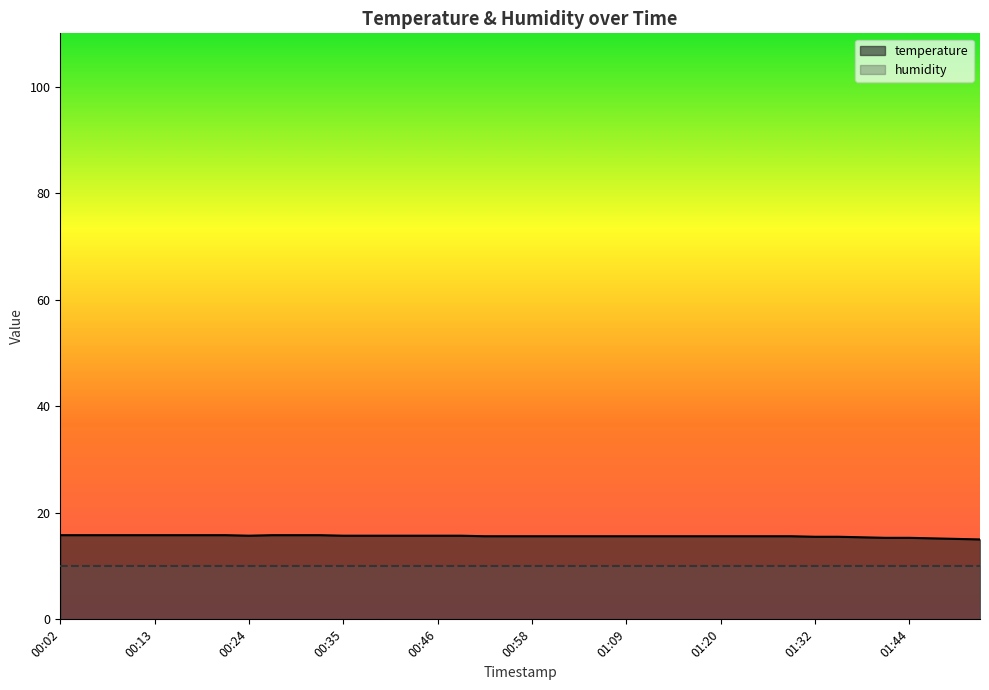

Reading left to right, transcribe all the data shown in this chart.

00:02=15.8	00:05=15.8	00:08=15.8	00:11=15.8	00:13=15.8	00:16=15.8	00:19=15.8	00:22=15.8	00:24=15.7	00:27=15.8	00:30=15.8	00:33=15.8	00:35=15.7	00:38=15.7	00:41=15.7	00:44=15.7	00:46=15.7	00:49=15.7	00:52=15.6	00:55=15.6	00:58=15.6	01:00=15.6	01:03=15.6	01:06=15.6	01:09=15.6	01:11=15.6	01:14=15.6	01:17=15.6	01:20=15.6	01:23=15.6	01:26=15.6	01:30=15.6	01:32=15.5	01:35=15.5	01:38=15.4	01:41=15.3	01:44=15.3	01:47=15.2	01:50=15.1	01:52=15.0